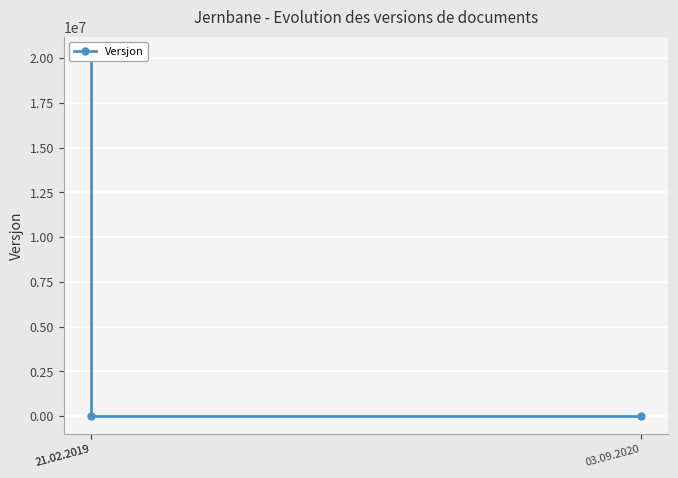

Which category has the lowest value across all series?

03.09.2020